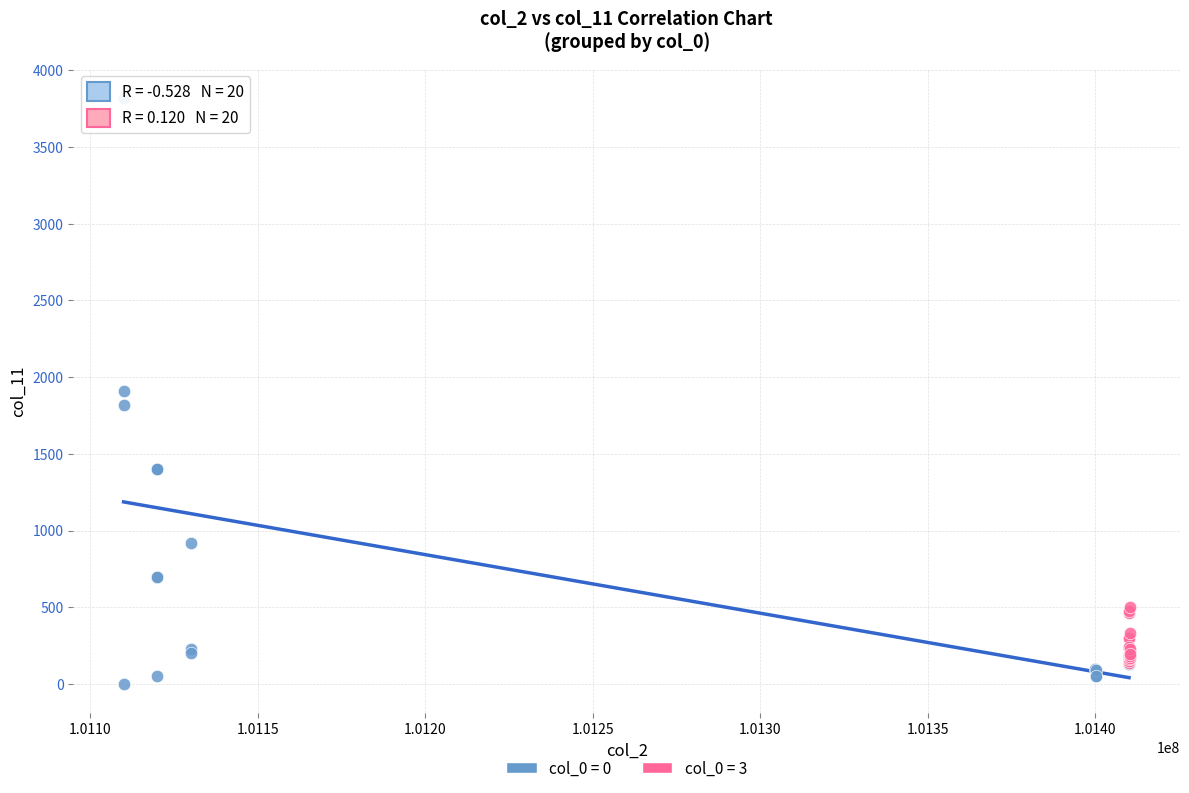

Which series contains the highest Y value?

col_0 = 0